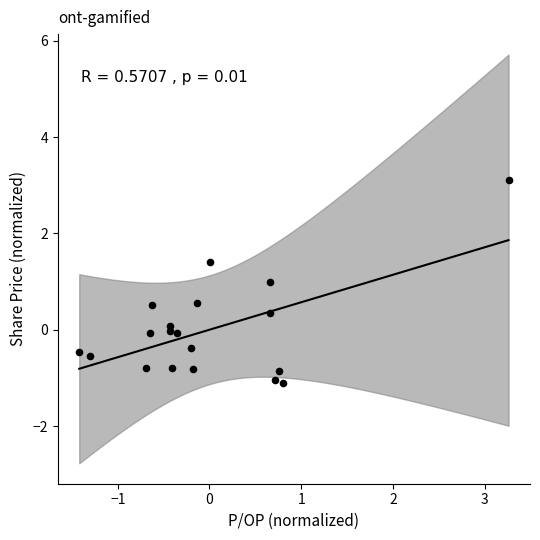

What is the range of Y values (max minus min)?

4.2